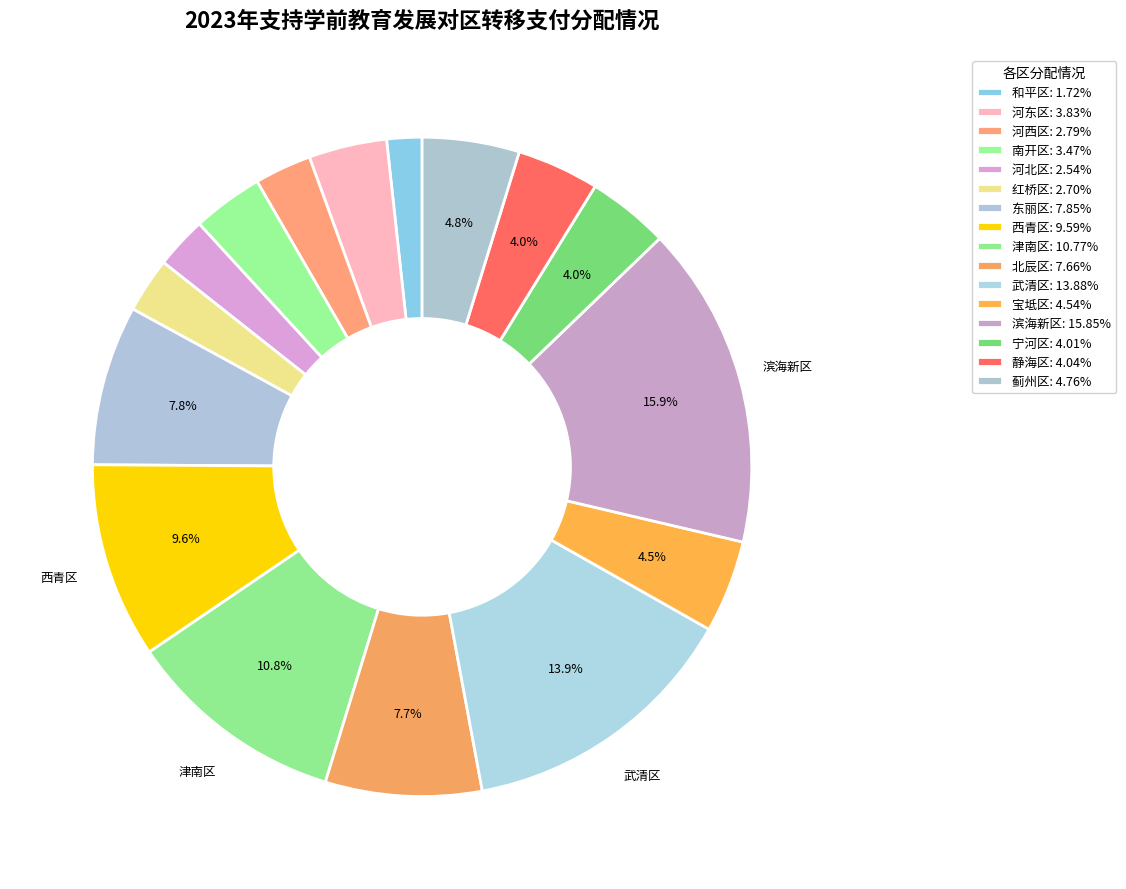

How many slices are in this pie chart?

16